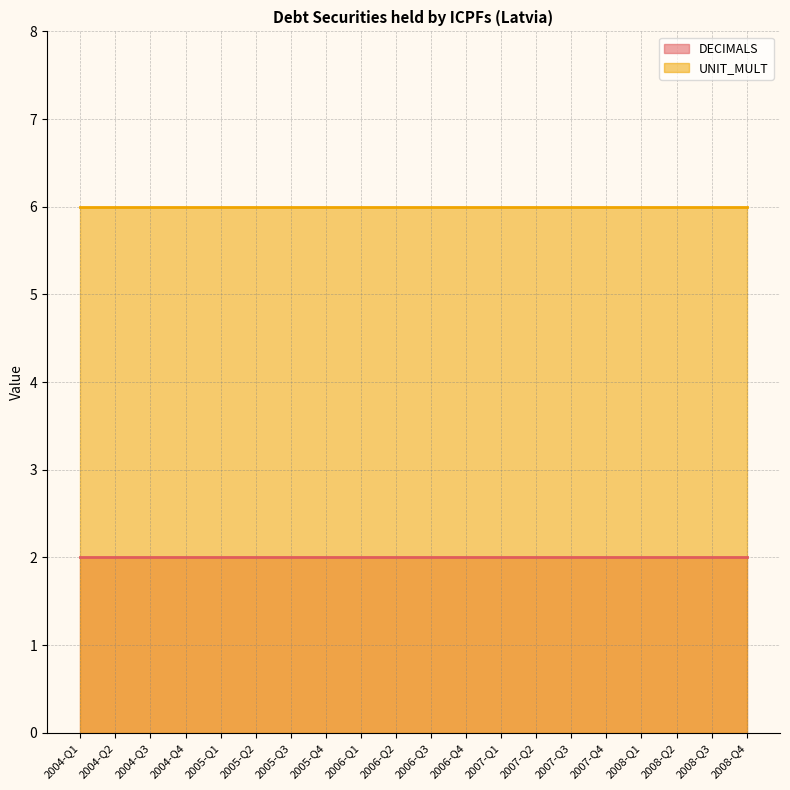

Reading left to right, what are all the values shown in this chart?

DECIMALS: 2004-Q1=2	2004-Q2=2	2004-Q3=2	2004-Q4=2	2005-Q1=2	2005-Q2=2	2005-Q3=2	2005-Q4=2	2006-Q1=2	2006-Q2=2	2006-Q3=2	2006-Q4=2	2007-Q1=2	2007-Q2=2	2007-Q3=2	2007-Q4=2	2008-Q1=2	2008-Q2=2	2008-Q3=2	2008-Q4=2
UNIT_MULT: 2004-Q1=6	2004-Q2=6	2004-Q3=6	2004-Q4=6	2005-Q1=6	2005-Q2=6	2005-Q3=6	2005-Q4=6	2006-Q1=6	2006-Q2=6	2006-Q3=6	2006-Q4=6	2007-Q1=6	2007-Q2=6	2007-Q3=6	2007-Q4=6	2008-Q1=6	2008-Q2=6	2008-Q3=6	2008-Q4=6